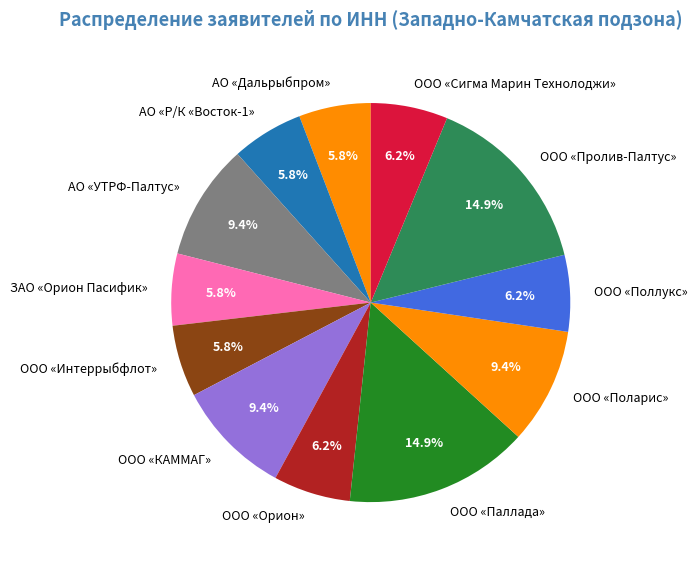

What portion of the pie excludes АО «УТРФ-Палтус»?

90.6%